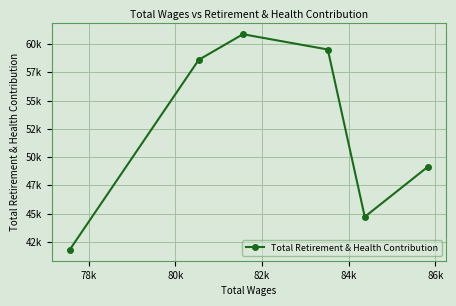

Is it true that the value at 80k is 101351?

False